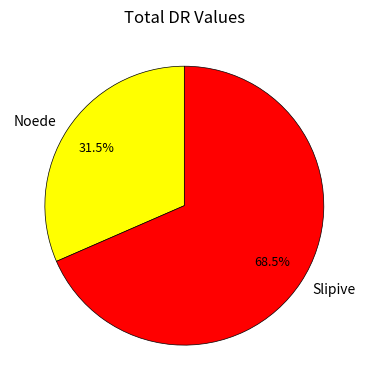

To the nearest percent, what is the difference between the Slipive and Noede slice percentages?

37%